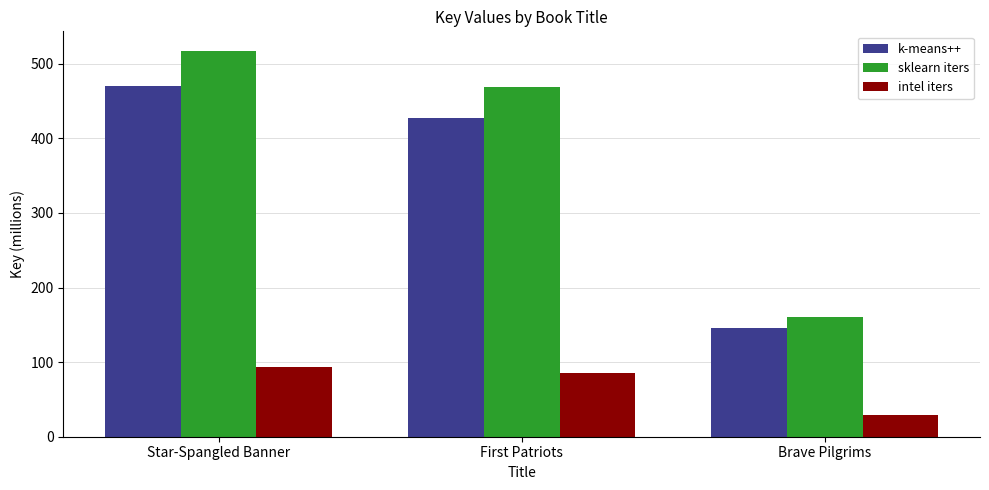

Which series has the widest spread of values?

sklearn iters